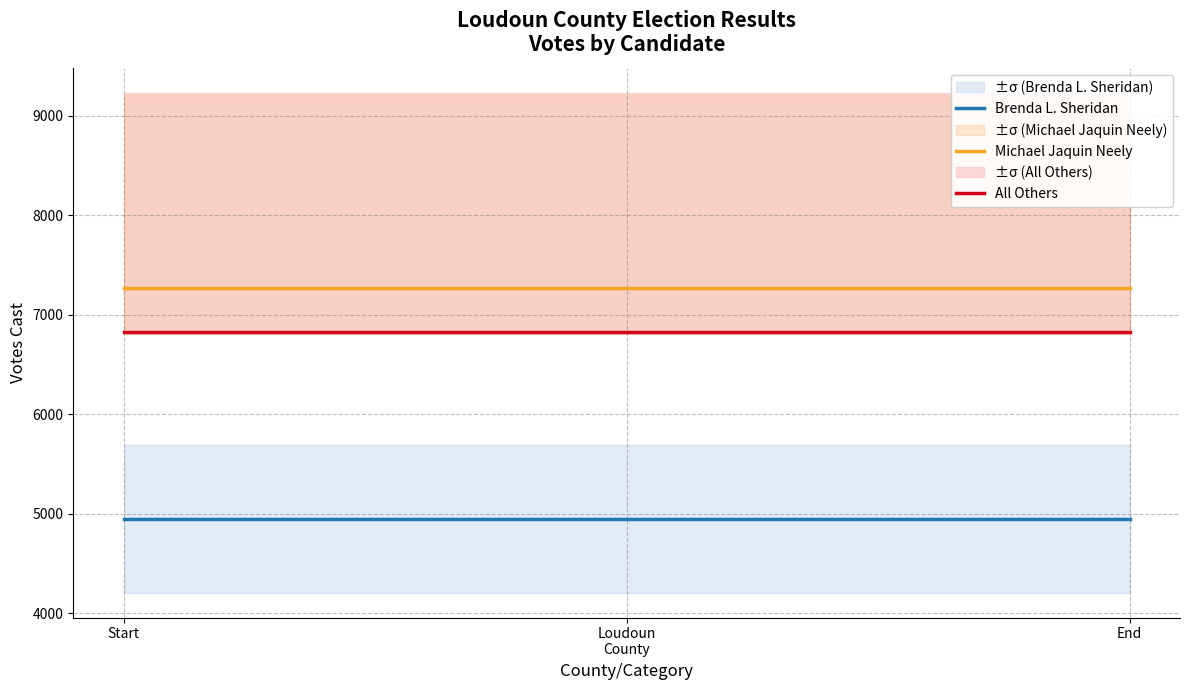

Reading left to right, list all the values displayed in this chart.

Brenda L. Sheridan: Start=4948.0	Loudoun
County=4948.0	End=4948.0
Michael Jaquin Neely: Start=7266.8	Loudoun
County=7266.8	End=7266.8
All Others: Start=6823.6	Loudoun
County=6823.6	End=6823.6